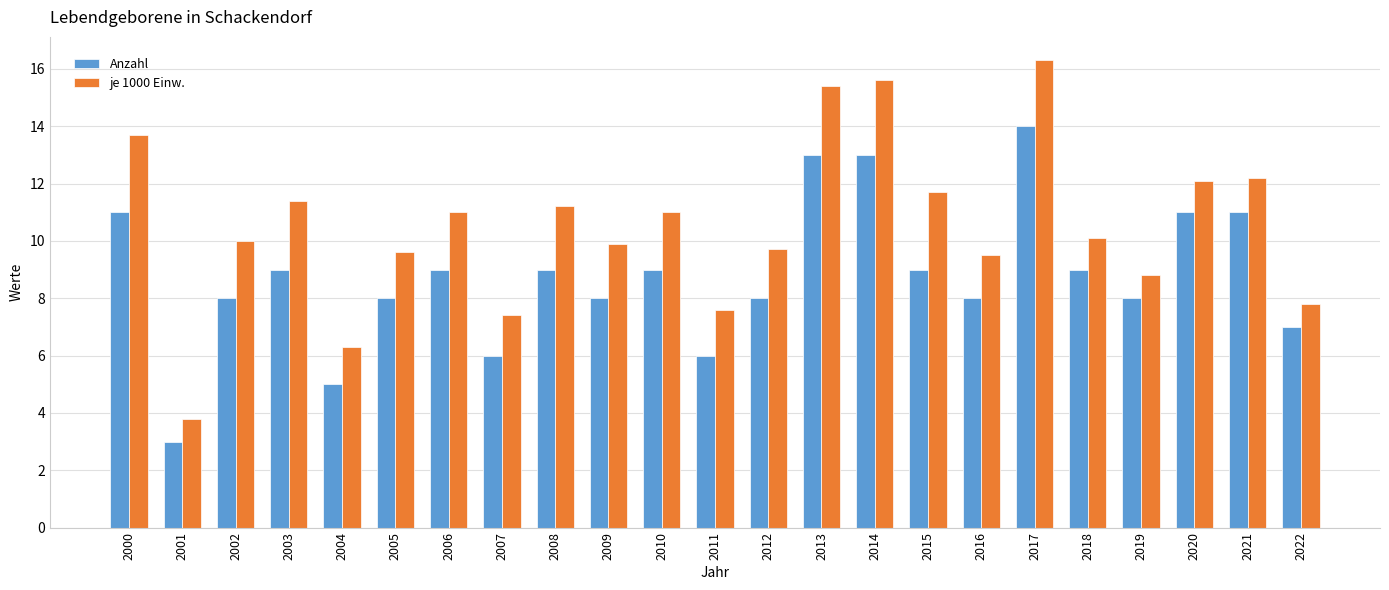

How many groups of bars are there?

23